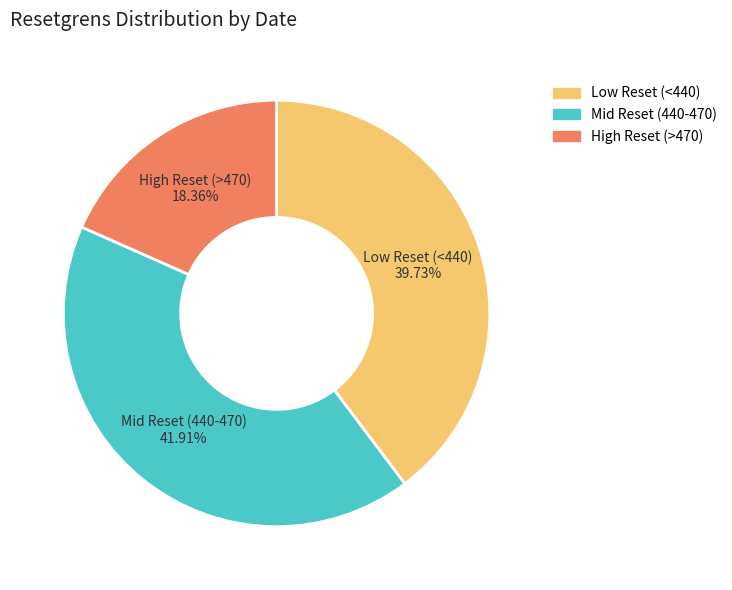

Does any single category account for the majority?

No